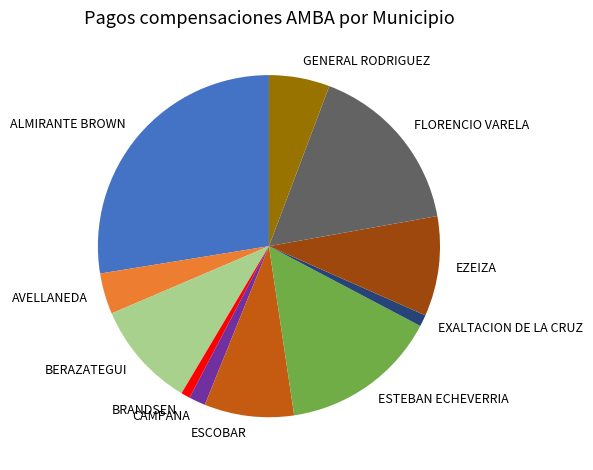

Which slice is the largest?

ALMIRANTE BROWN